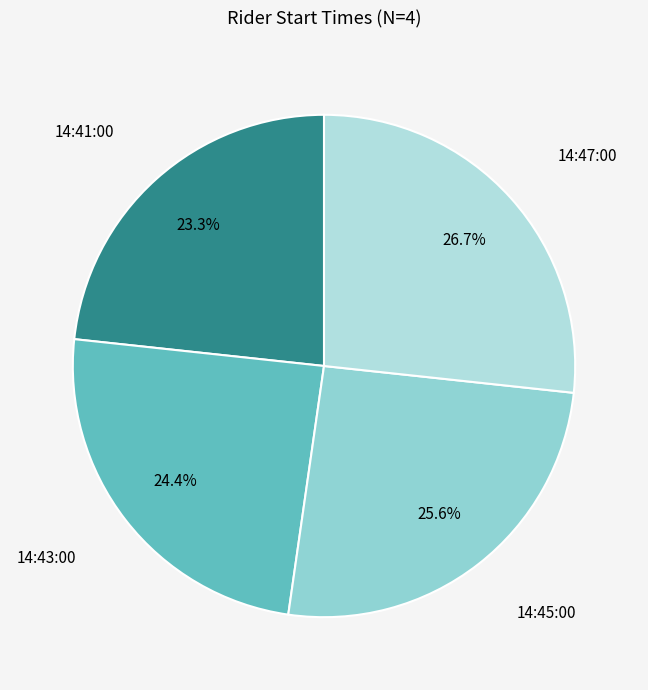

Which slice is the smallest?

14:41:00